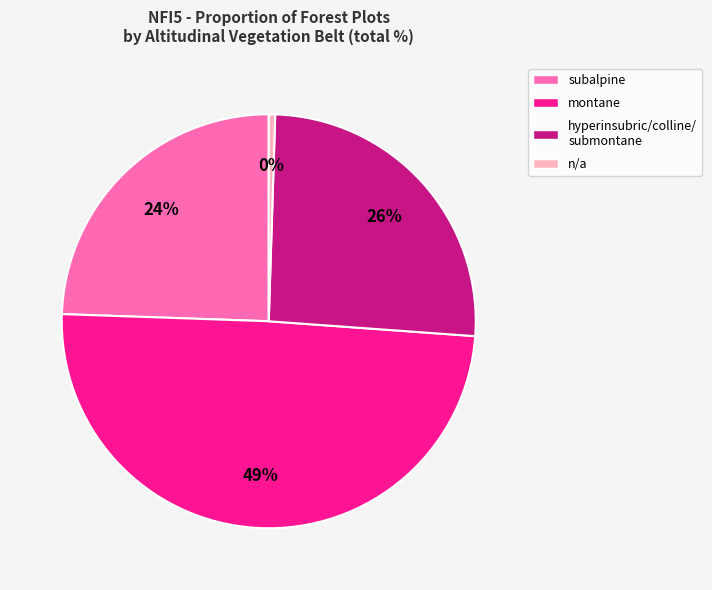

To the nearest percent, what is the difference between the largest and smallest slice percentages?

49%